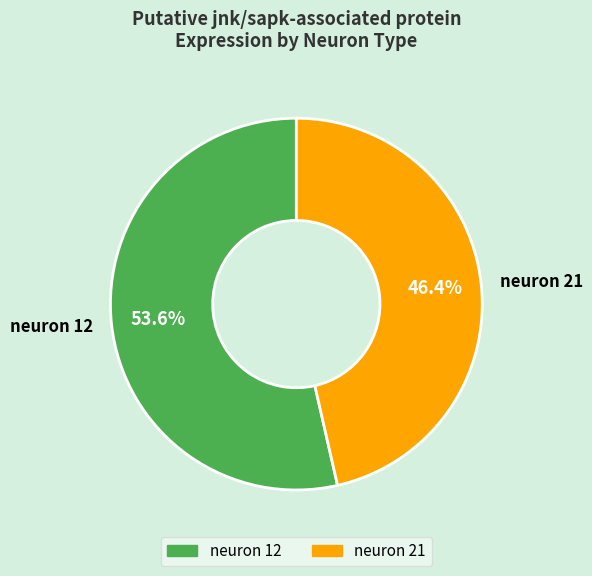

How many segments does this pie chart have?

2